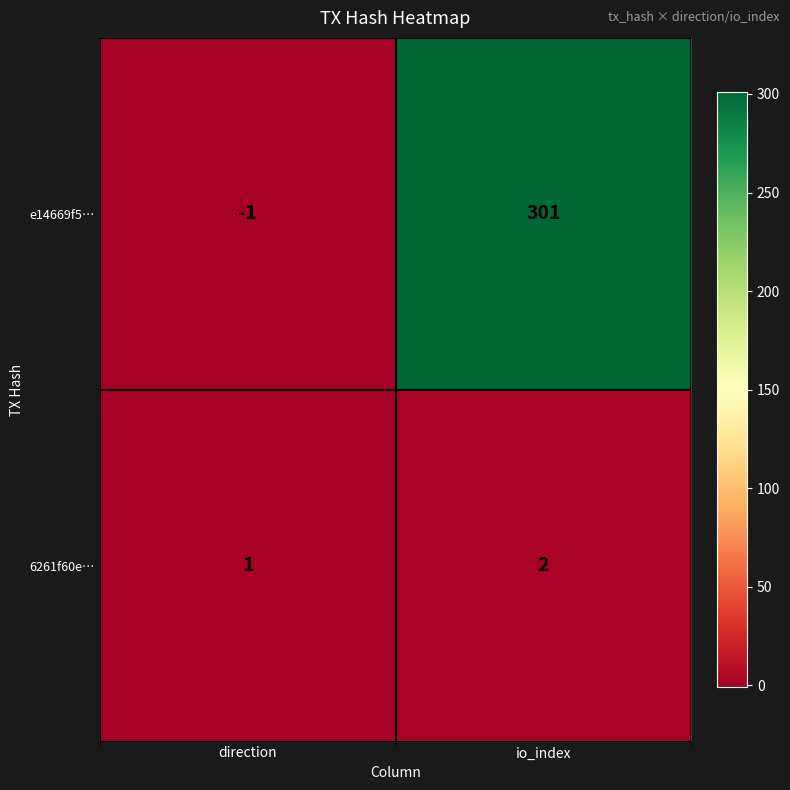

Reading left to right, transcribe all the data shown in this chart.

e14669f5…: direction=-1	io_index=301
6261f60e…: direction=1	io_index=2